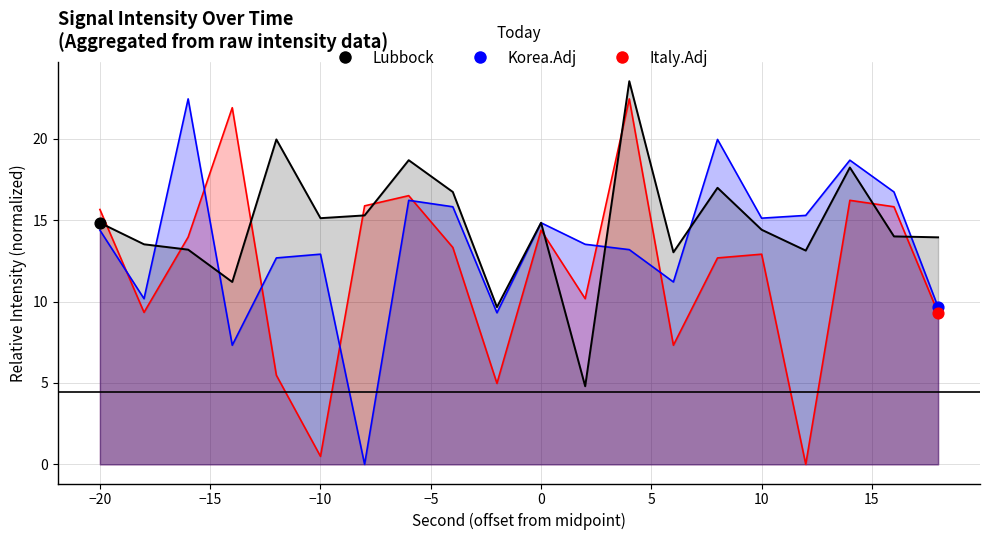

What is the total value across all series at 36?

46.6